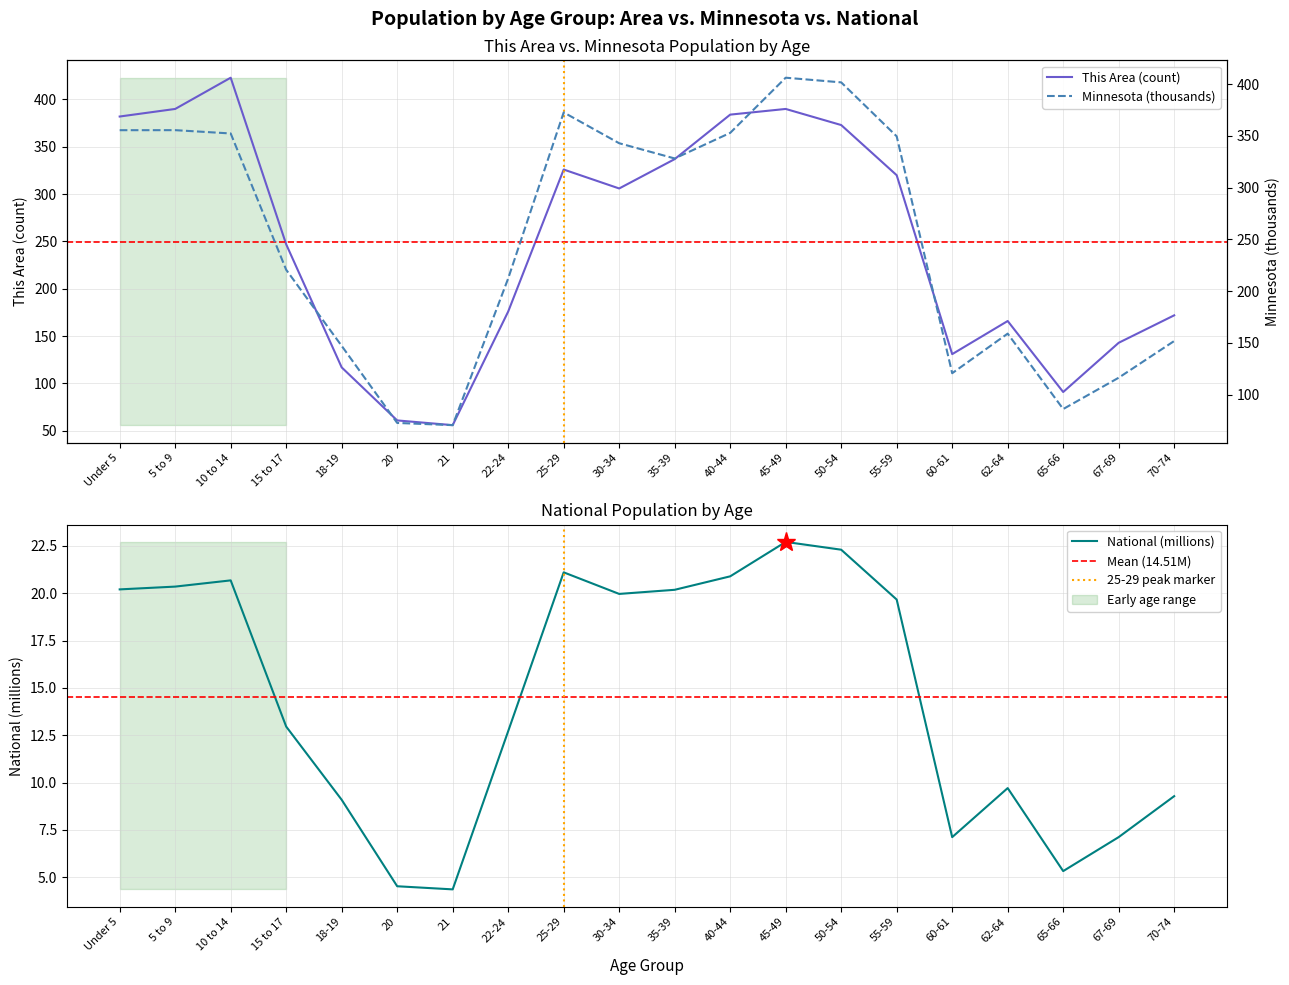

At which label does Minnesota reach its peak?

45-49